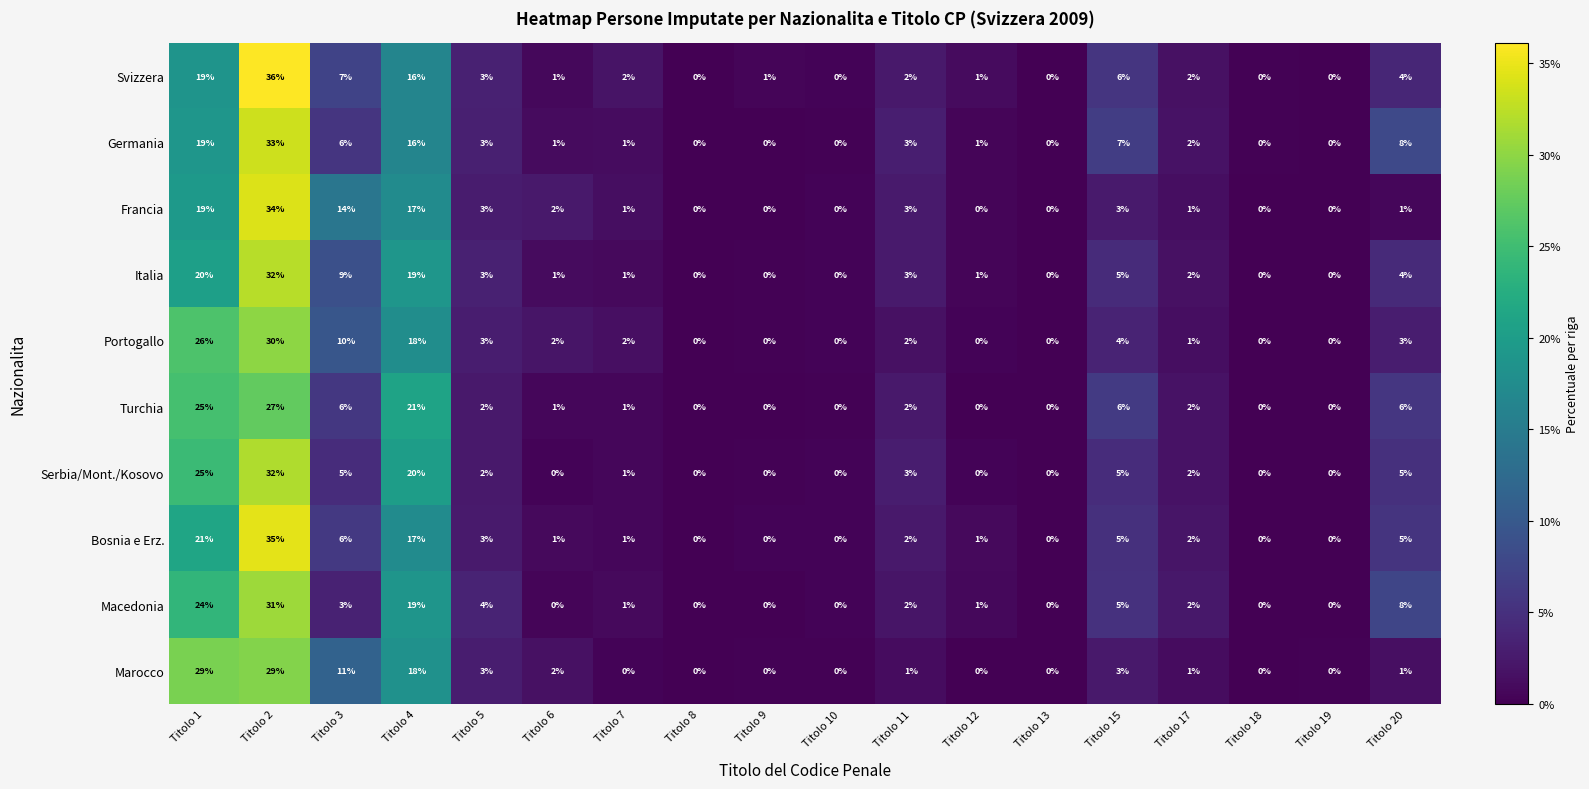

The value of Germania at Titolo 8 is -20. True or false?

False